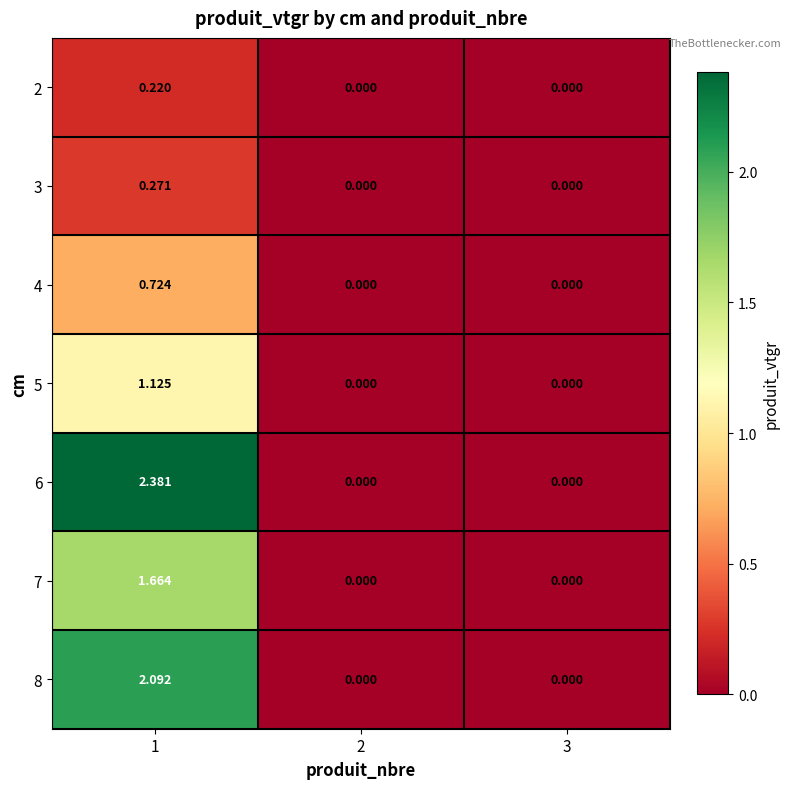

Which series has the largest total across all categories?

6